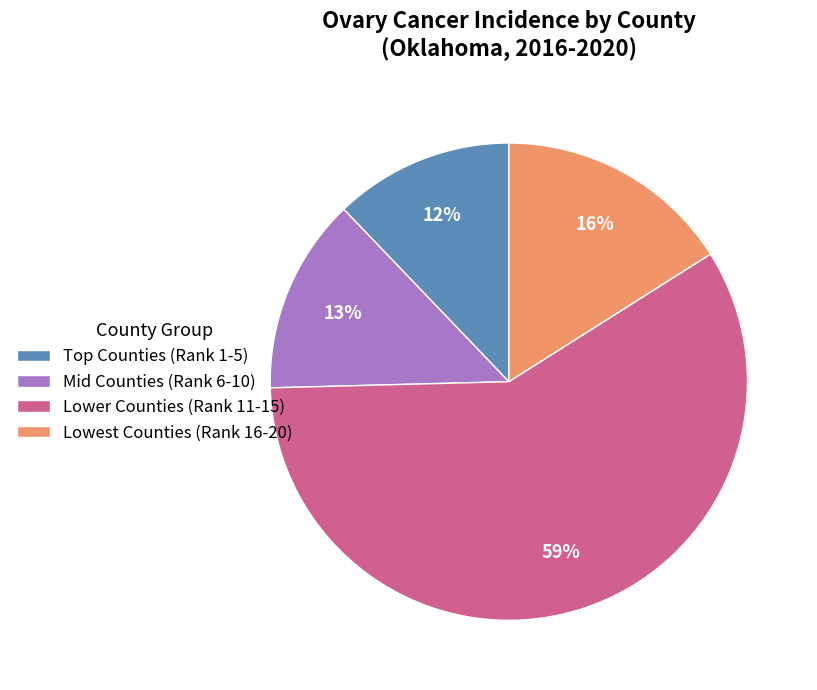

How many slices are in this pie chart?

4